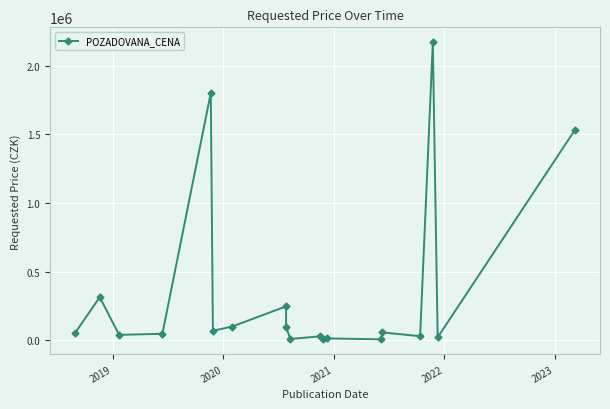

The value at 8 is 160667. True or false?

False